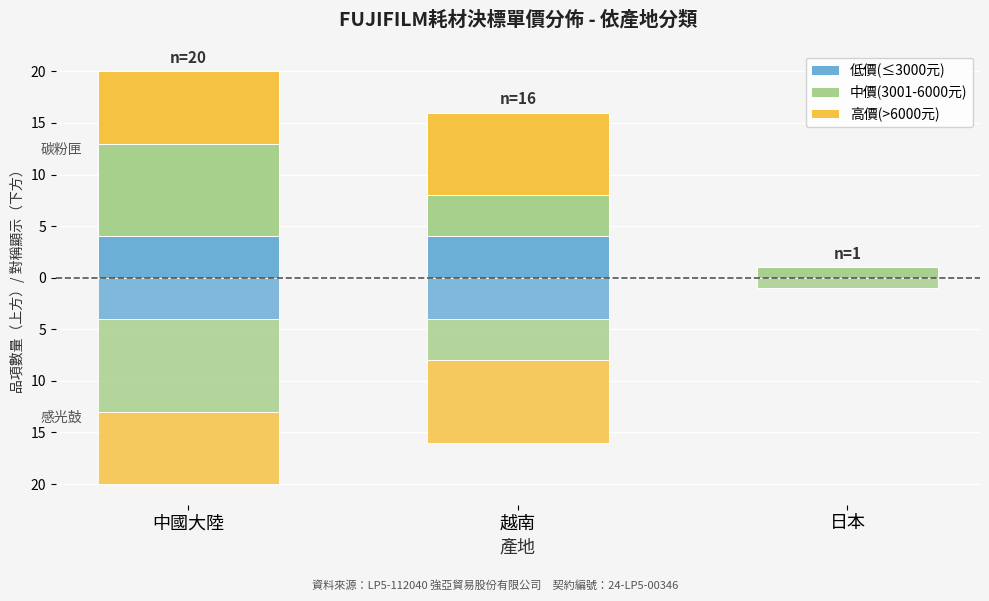

What is the label of the 3rd bar from the left?

日本